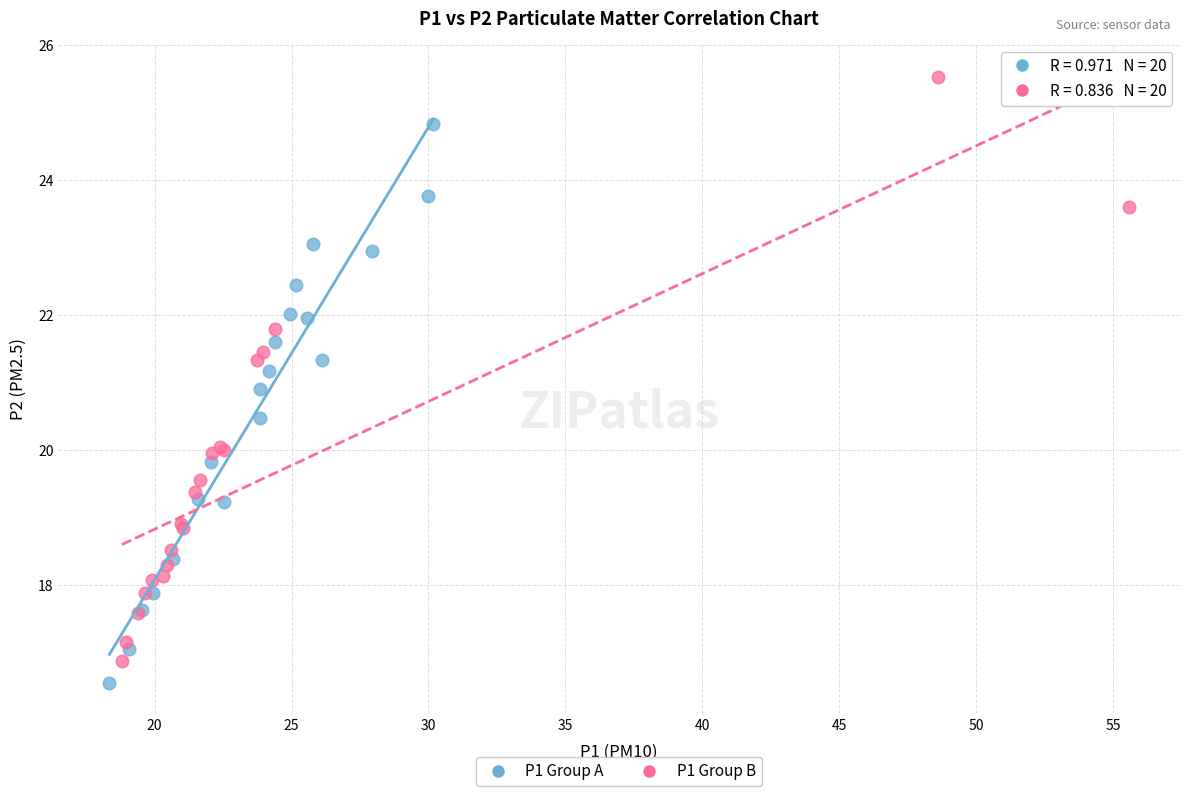

Which series reaches the maximum Y coordinate?

P1 Group B